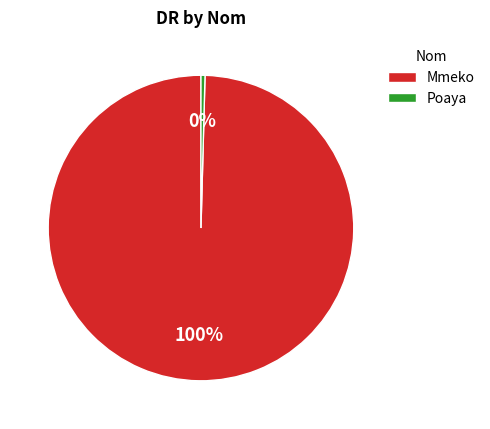

Which slice is the smallest?

Poaya